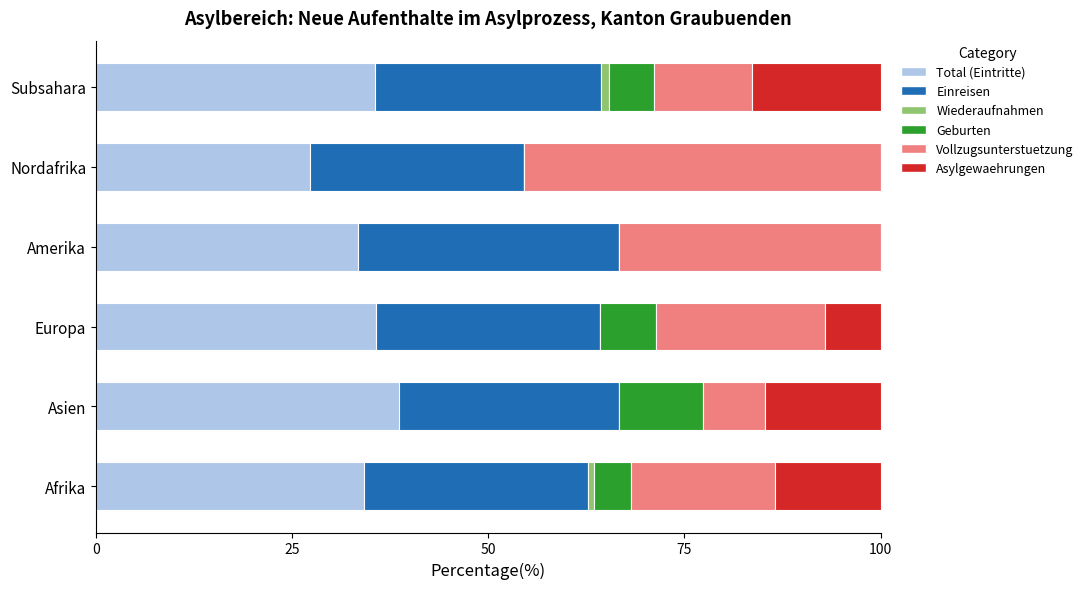

True or false: Total (Eintritte) has a value of 17.2 at Afrika.

False